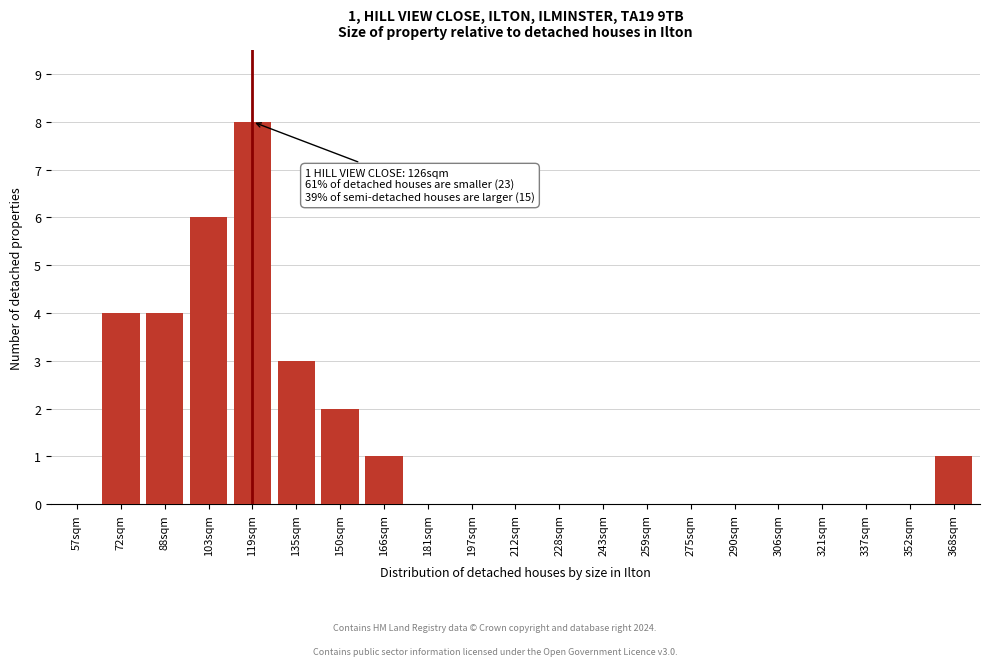

Reading left to right, extract all data points from this chart.

57sqm=0	72sqm=4	88sqm=4	103sqm=6	119sqm=8	135sqm=3	150sqm=2	166sqm=1	181sqm=0	197sqm=0	212sqm=0	228sqm=0	243sqm=0	259sqm=0	275sqm=0	290sqm=0	306sqm=0	321sqm=0	337sqm=0	352sqm=0	368sqm=1